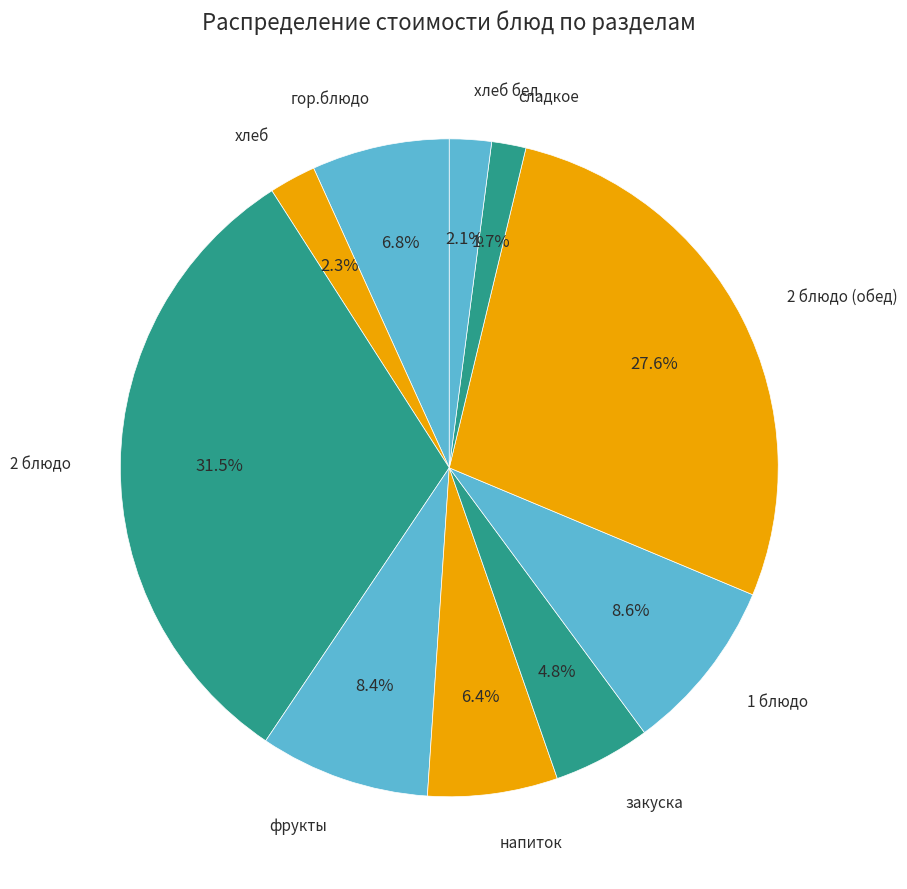

Is there a majority slice in this chart?

No